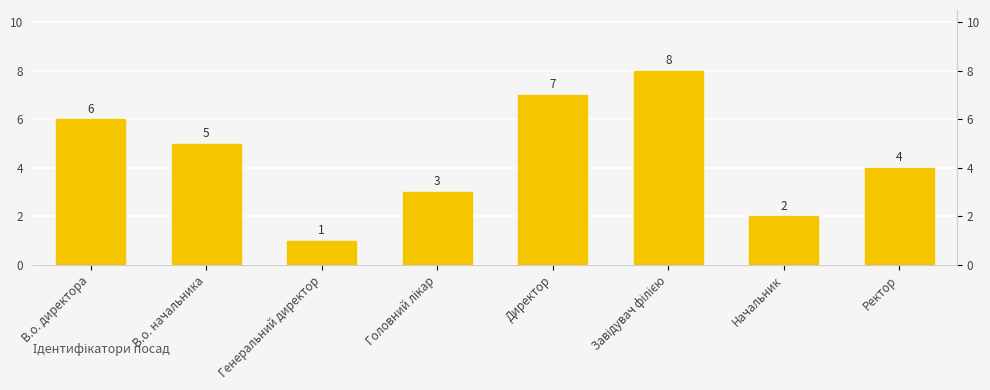

What is the label of the 3rd bar from the left?

Генеральний директор